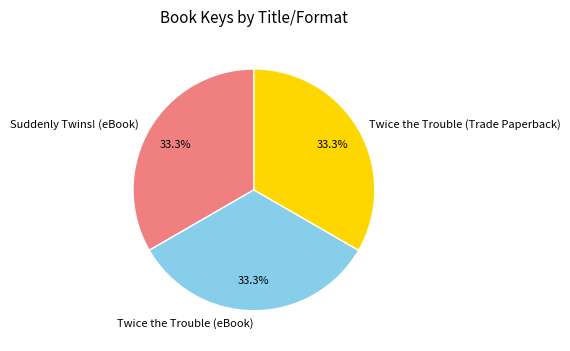

What is the ratio of the value at Twice the Trouble (eBook) to the value at Twice the Trouble (Trade Paperback)?

1.0